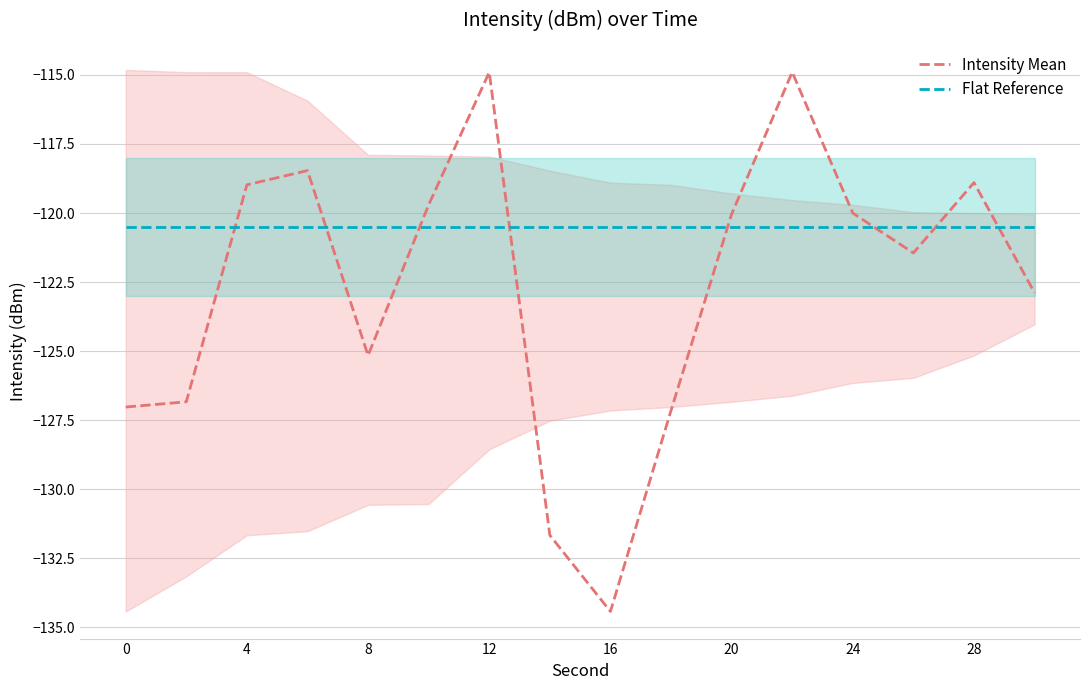

The value of Intensity Mean at 24 is -31.3. True or false?

False